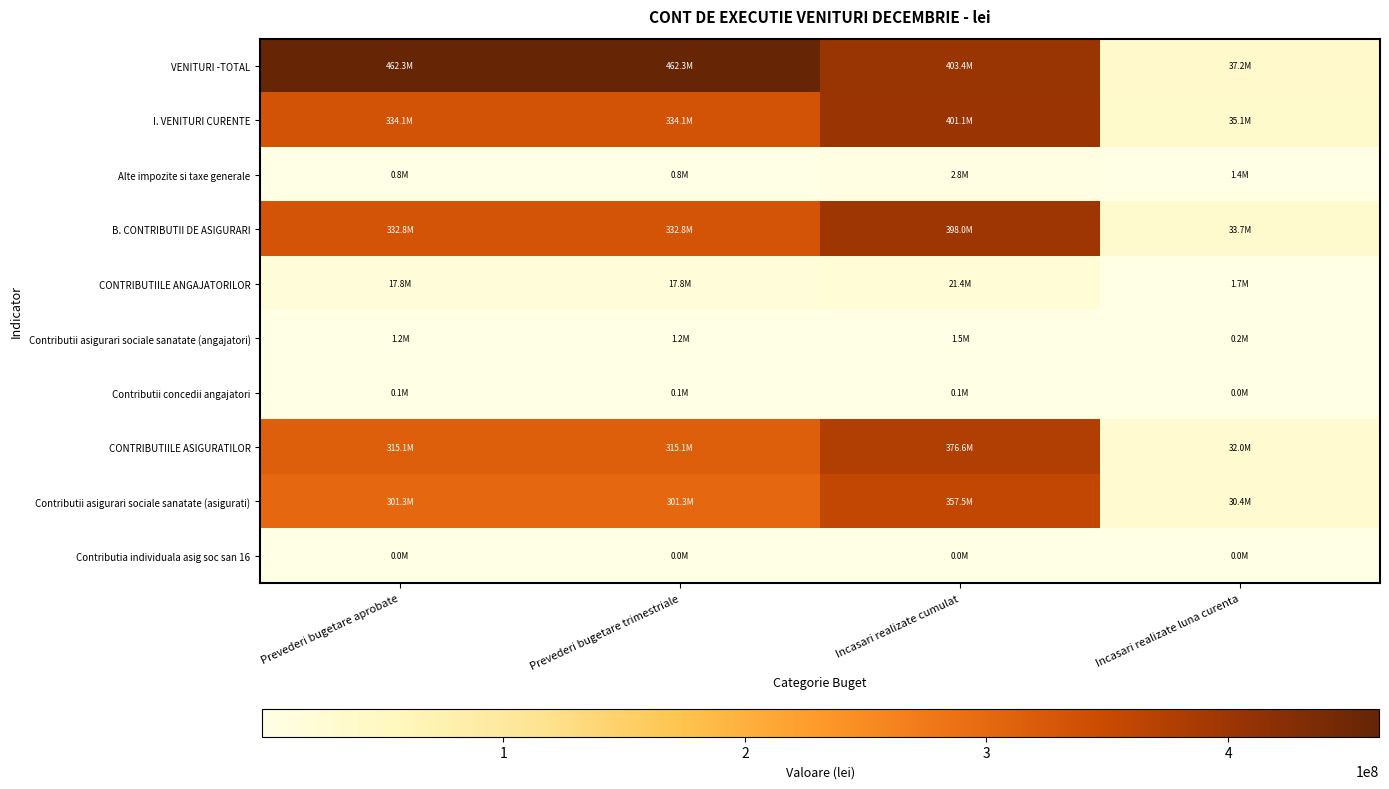

At which category is the sum across all series the highest?

Incasari realizate cumulat